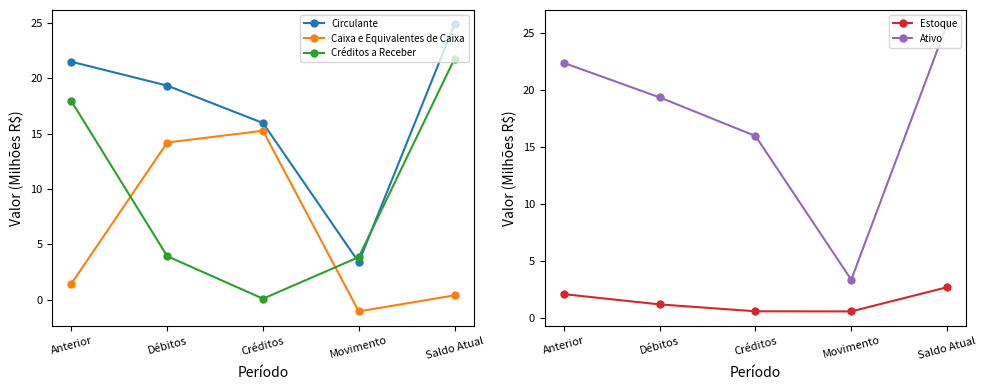

What are all the series names shown in the legend?

Circulante, Caixa e Equivalentes de Caixa, Créditos a Receber, Estoque, Ativo